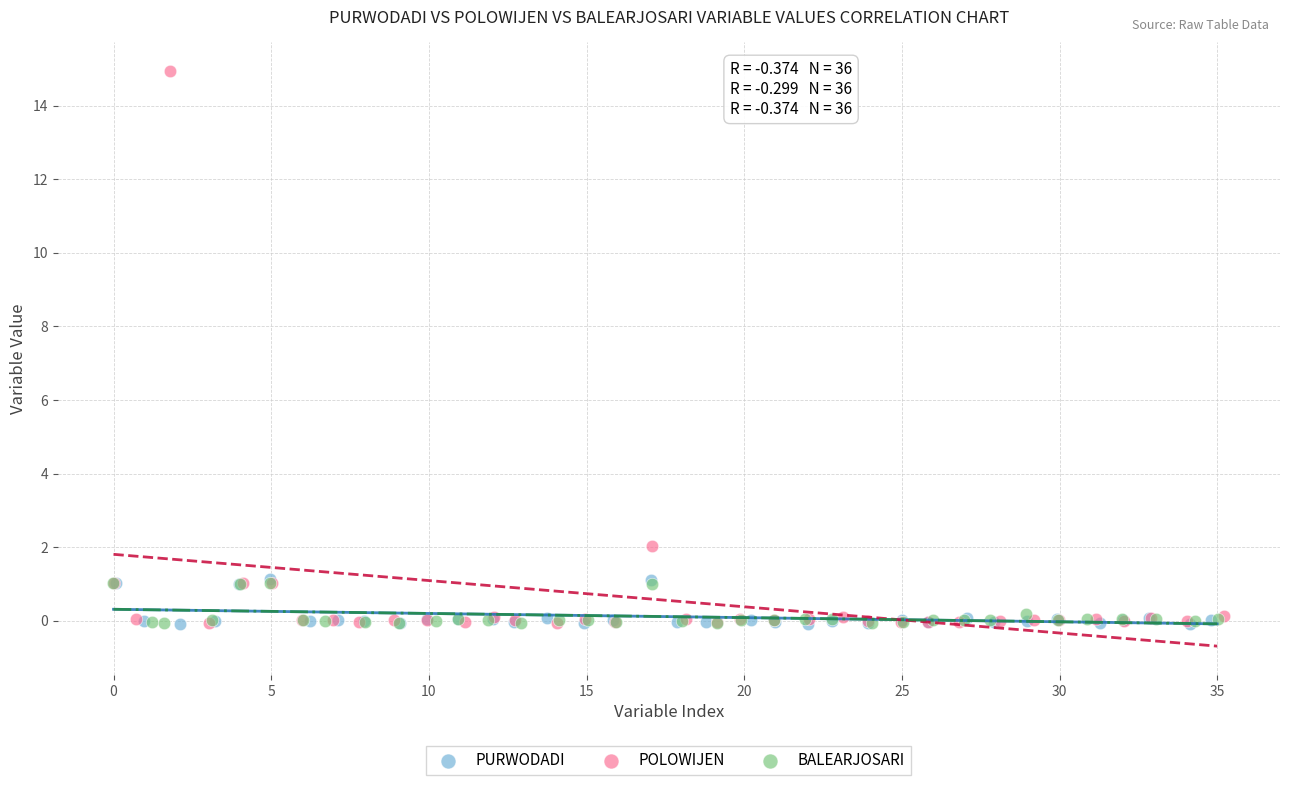

What are all the series names shown in the legend?

PURWODADI, POLOWIJEN, BALEARJOSARI